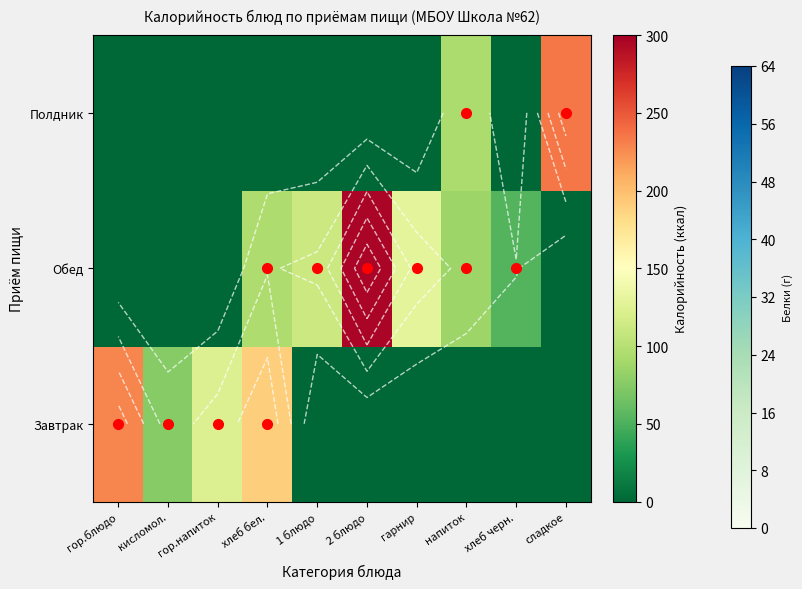

Which category has the highest value in the Полдник series?

сладкое